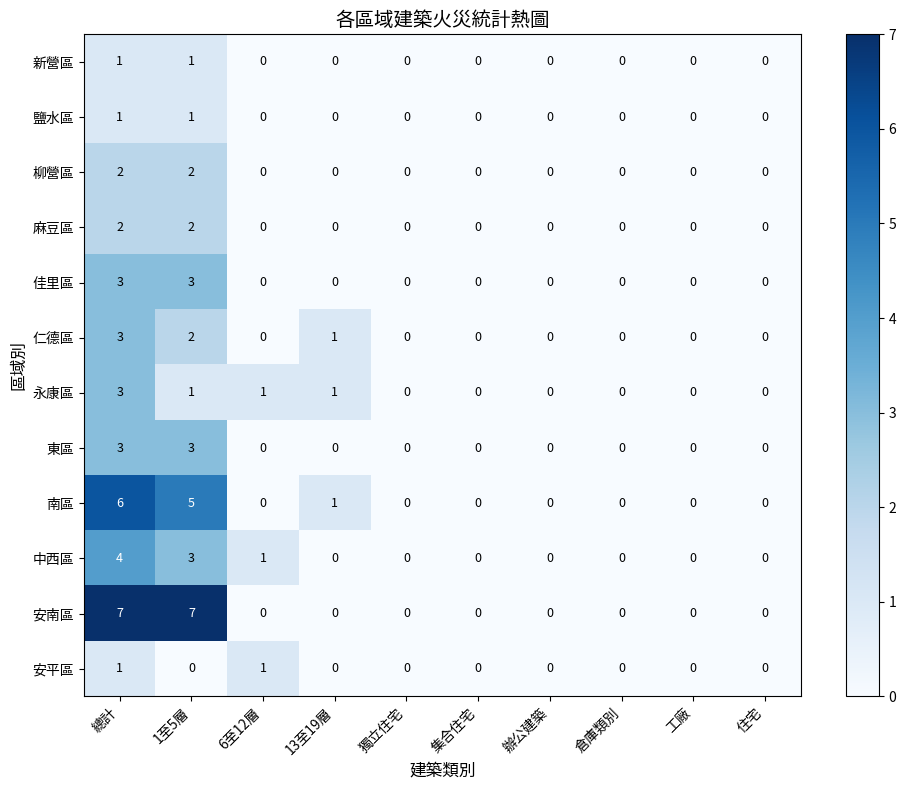

Which series has the largest total across all categories?

安南區